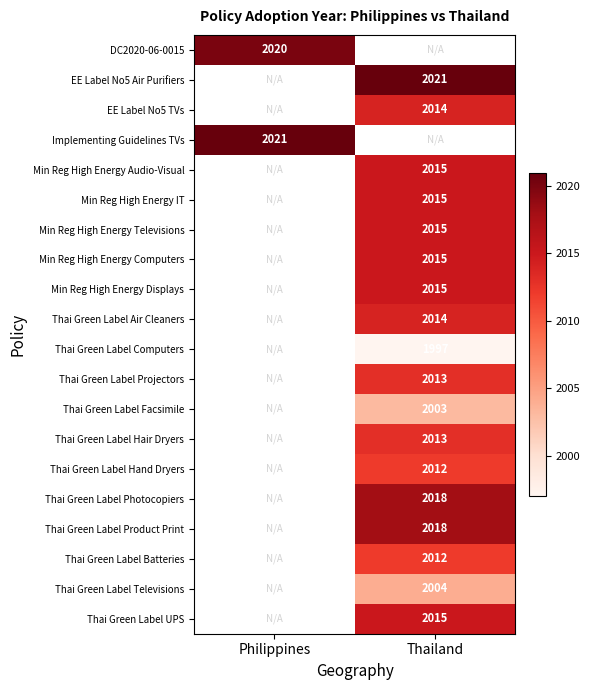

The Thai Green Label Batteries series shows 2012 at Thailand. True or false?

True